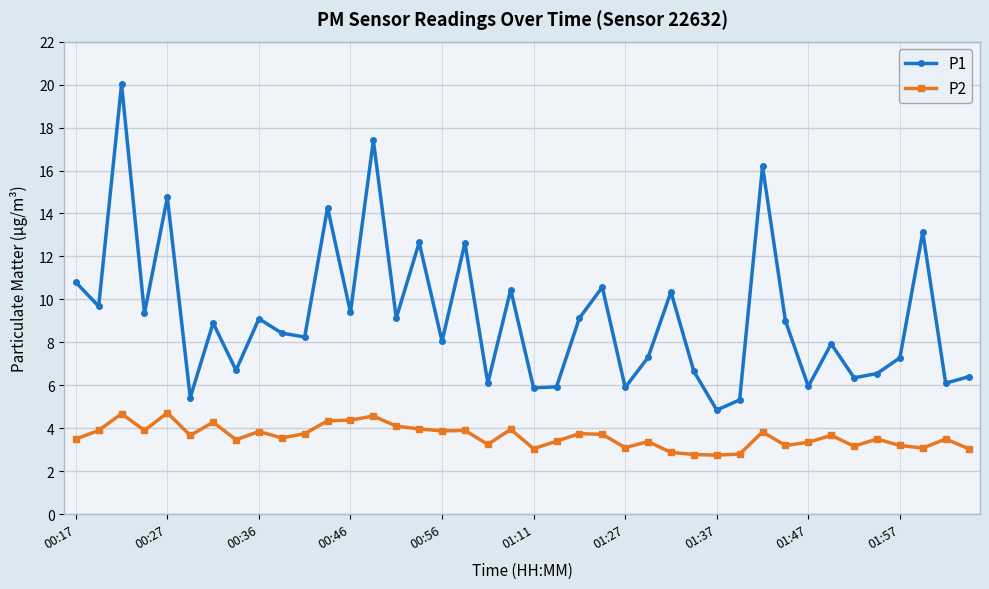

What is the sum of all P2 values?

144.8